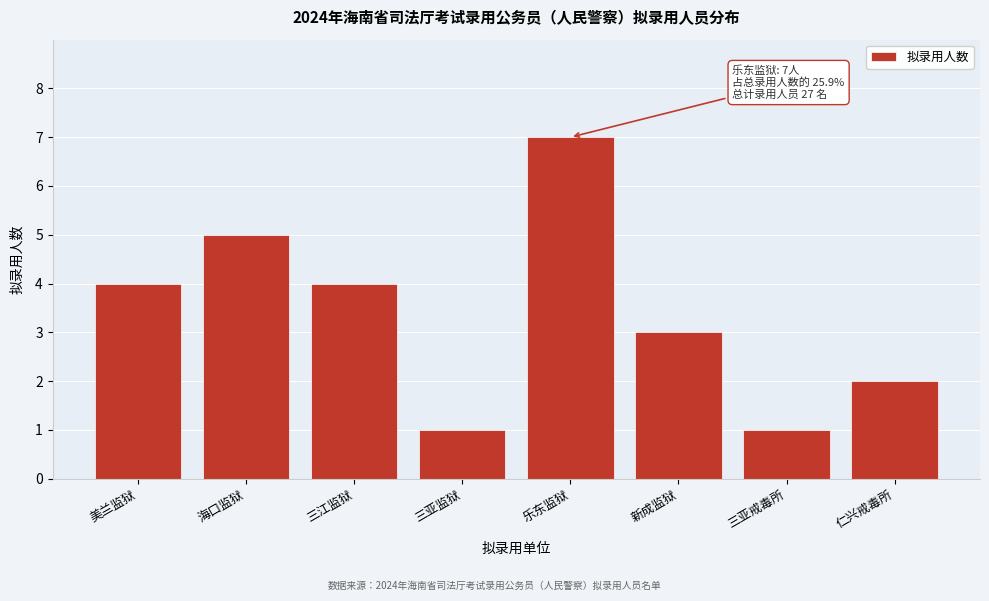

Reading right to left, extract all data points from this chart.

2	1	3	7	1	4	5	4